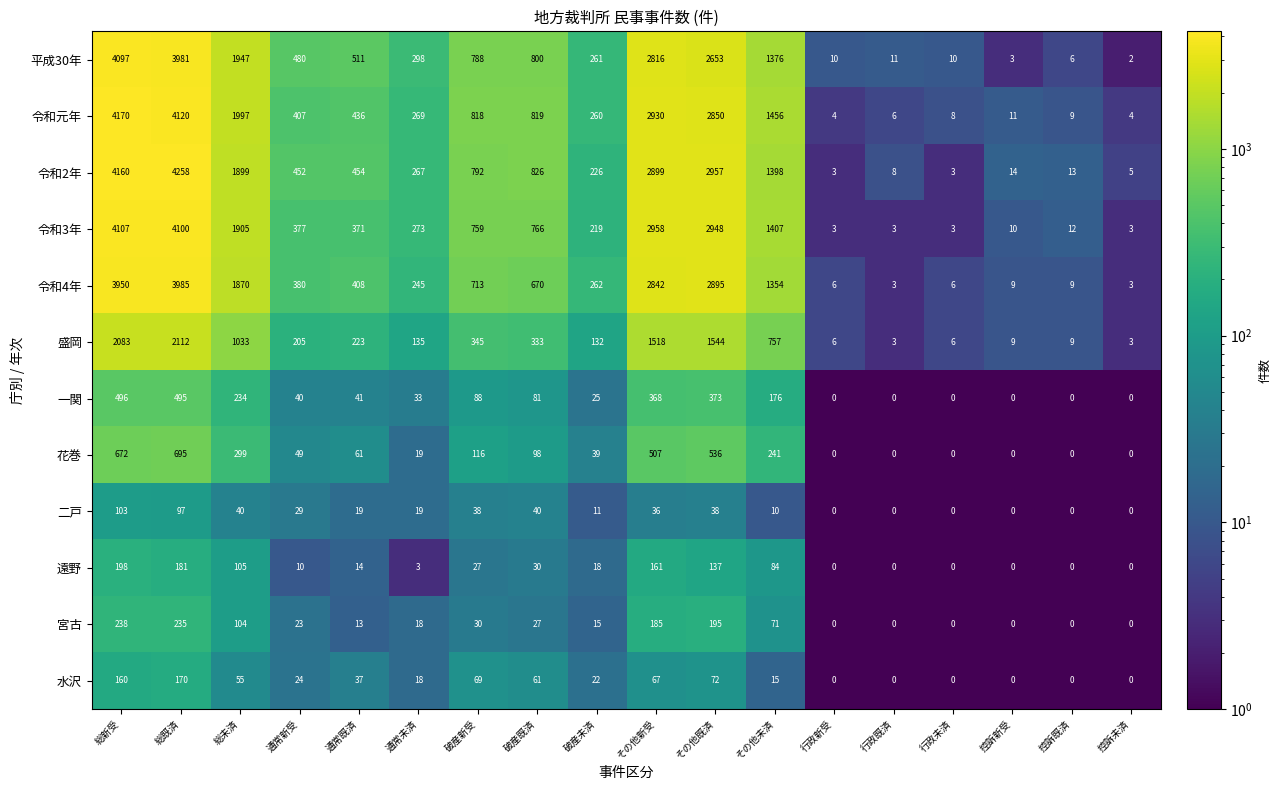

Which series has the widest spread of values?

令和2年